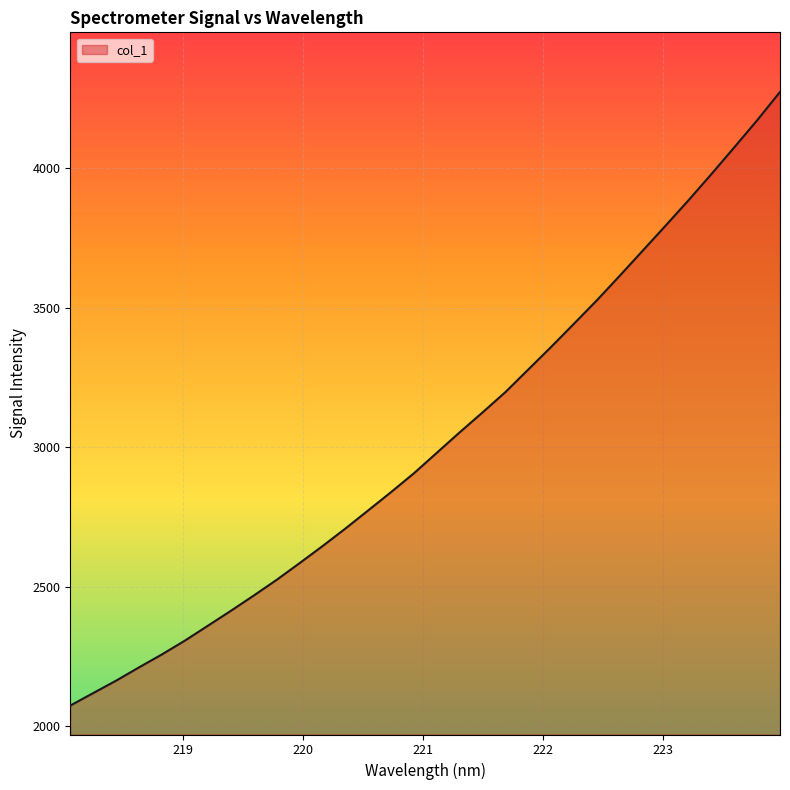

What is the smallest value displayed?

2073.9